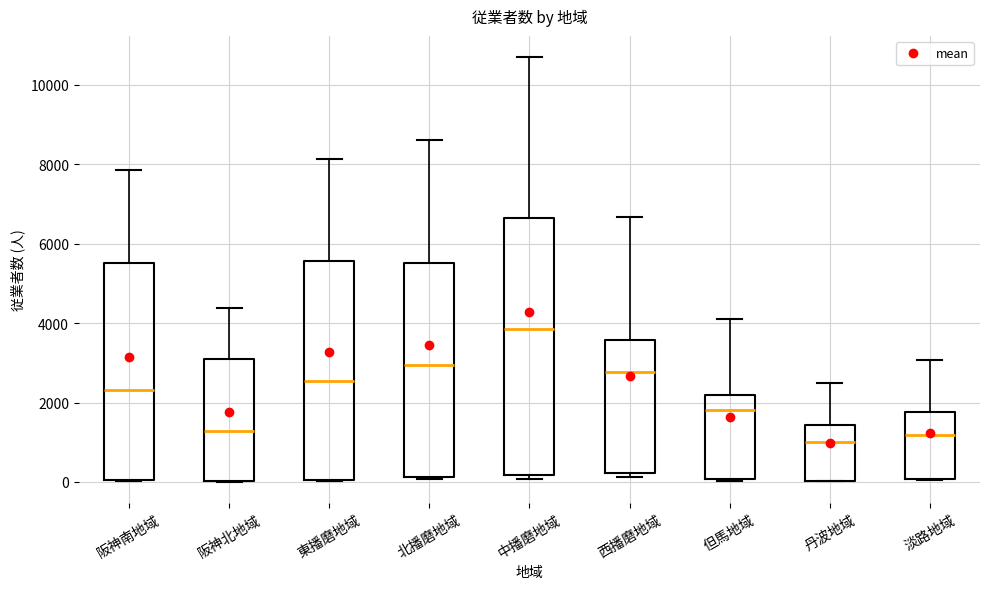

Where does the median line of the box for 西播磨地域 sit on the y-axis? The values are not printed on the chart, so give them approximately, as read against the axis.

2800